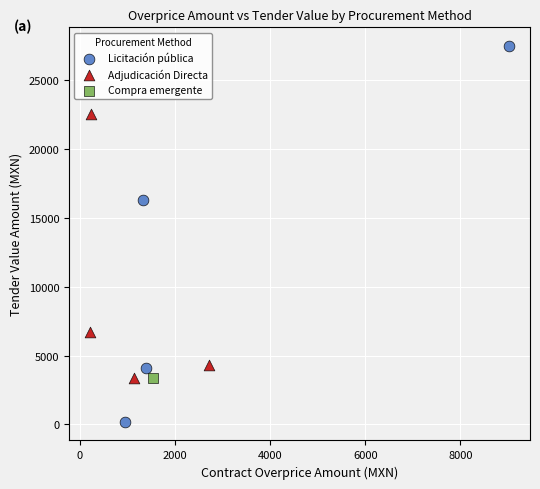

What are all the series names shown in the legend?

Licitación pública, Adjudicación Directa, Compra emergente